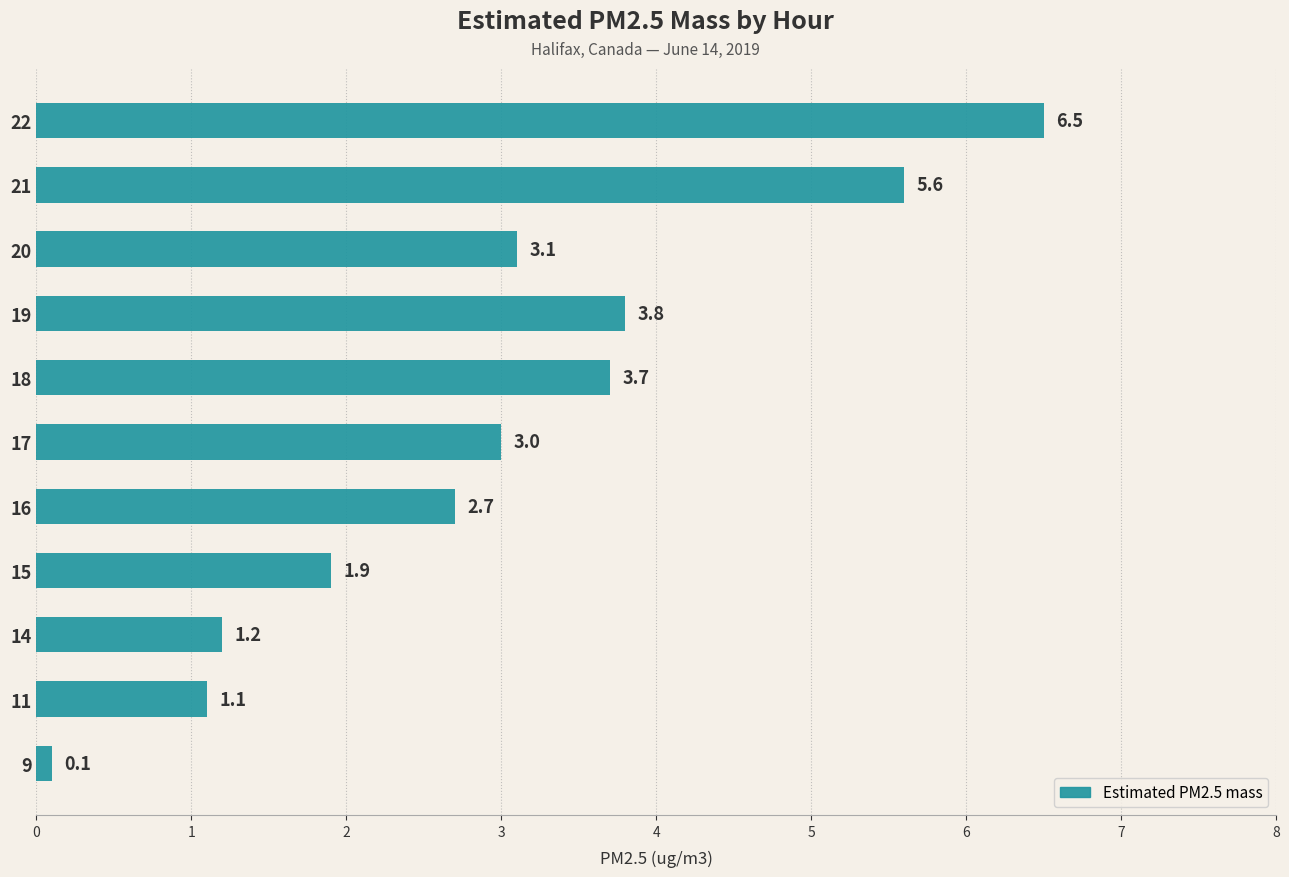

What is the difference between the maximum and minimum values?

6.4